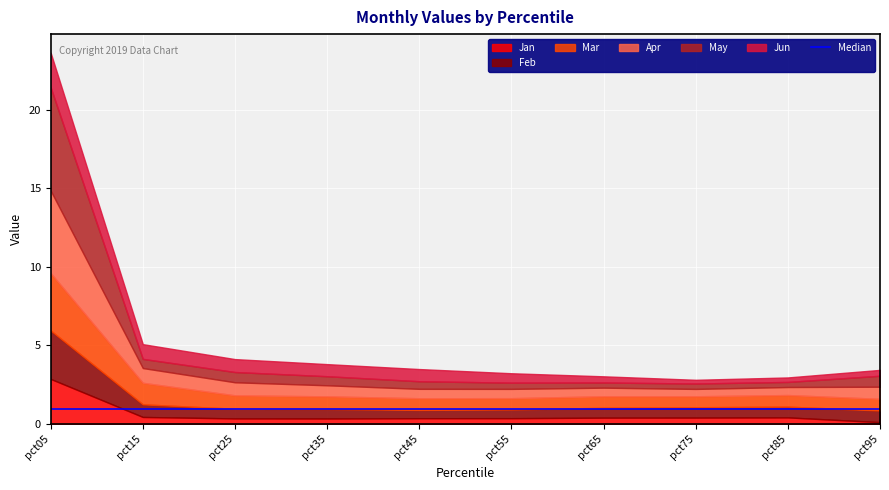

Reading right to left, extract all data points from this chart.

Jan: 0.1	0.4	0.4	0.4	0.4	0.4	0.3	0.4	0.4	2.9
Feb: 0.7	0.7	0.7	0.6	0.6	0.5	0.6	0.6	0.8	3.1
Mar: 0.7	0.7	0.7	0.7	0.7	0.7	0.8	0.9	1.4	3.7
Apr: 0.8	0.5	0.5	0.5	0.6	0.6	0.7	0.8	0.9	5.3
May: 0.7	0.3	0.3	0.3	0.4	0.5	0.6	0.7	0.6	6.6
Jun: 0.4	0.3	0.2	0.4	0.6	0.8	0.8	0.8	0.9	2.2